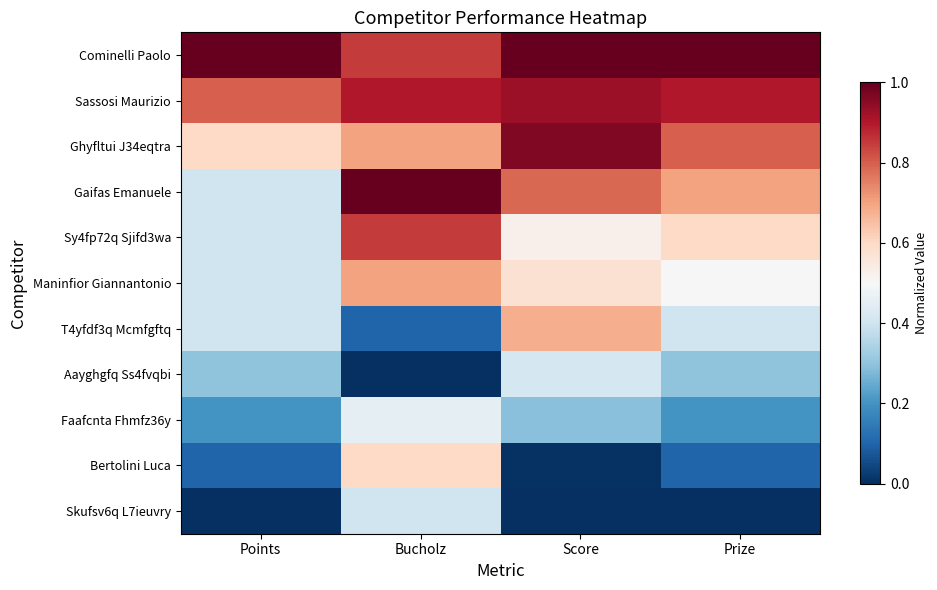

At which category is the sum across all series the highest?

Bucholz